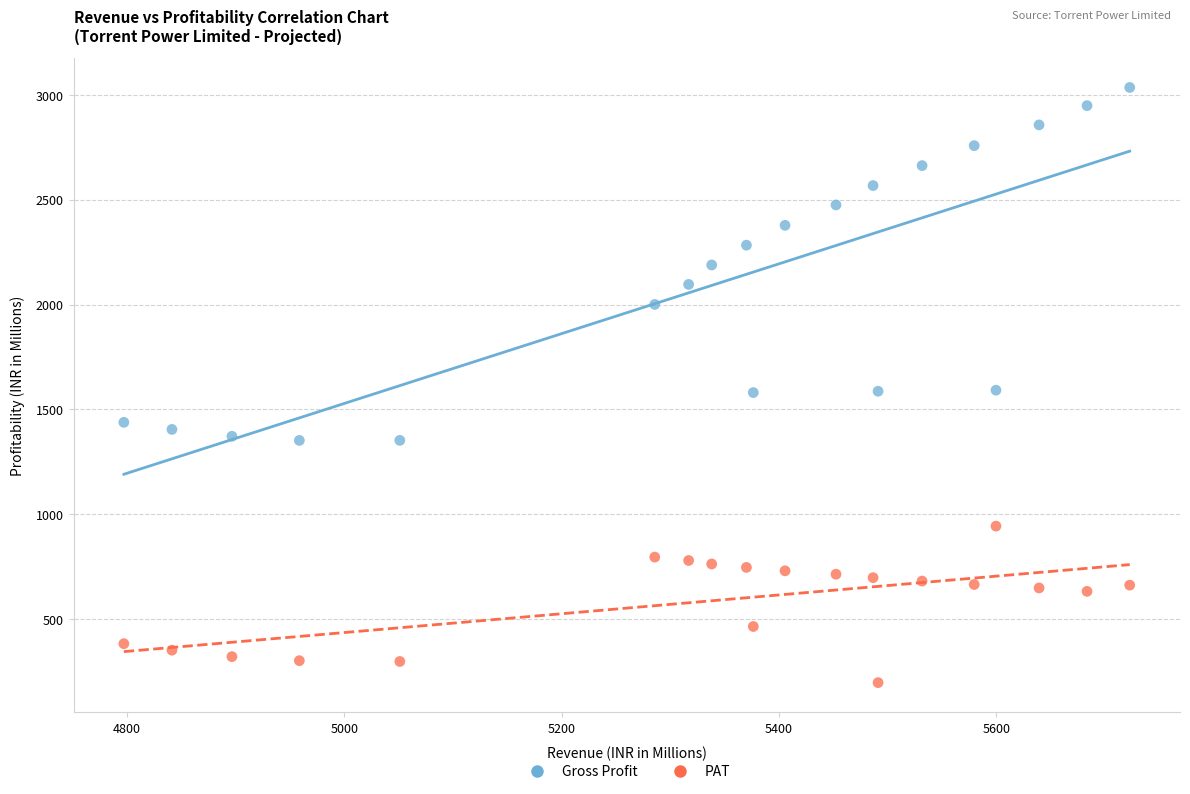

Across all data points, what is the range of X values (max minus min)?

925.8